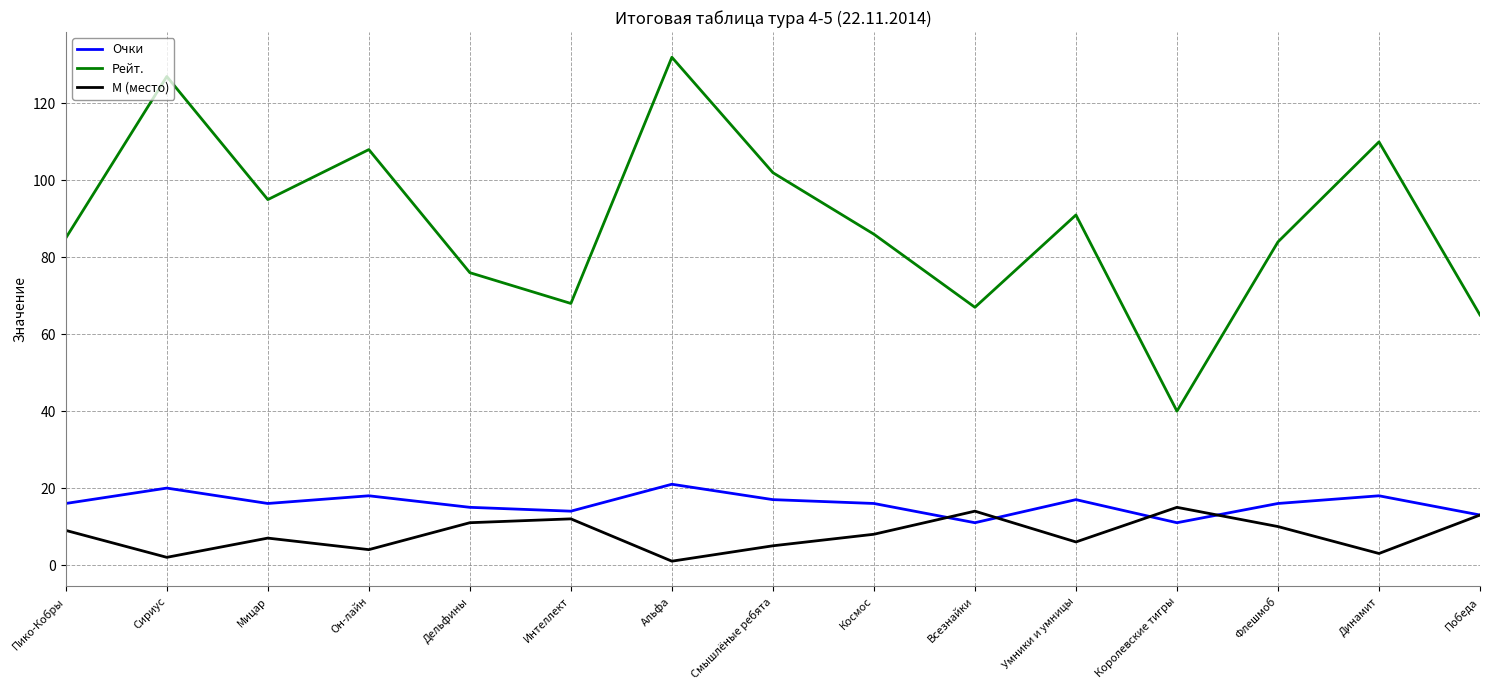

At how many categories does at least one series exceed 94?

6